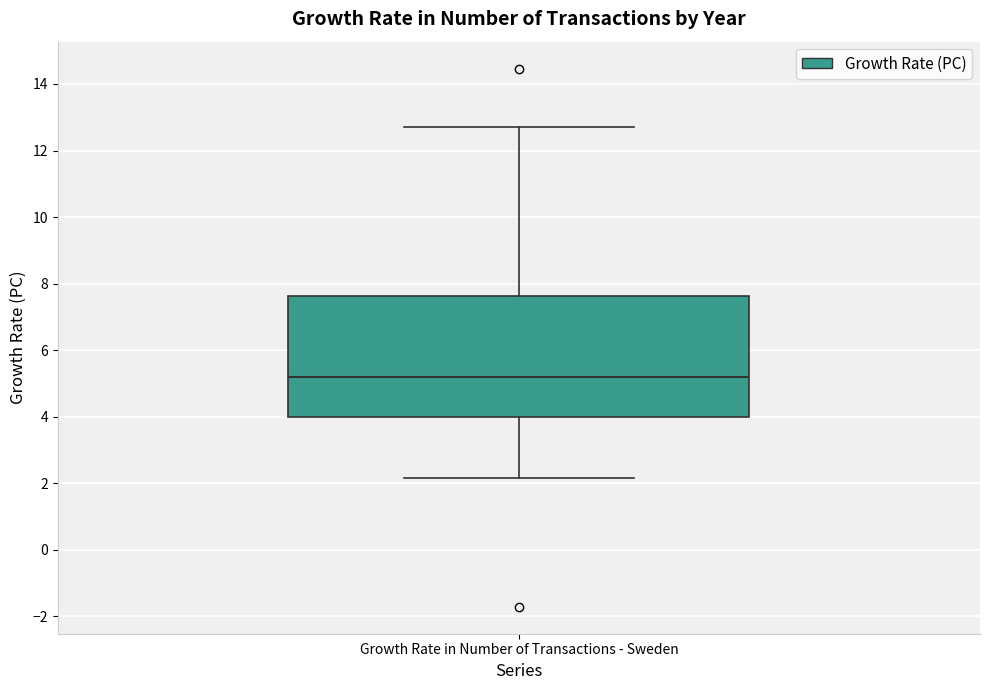

Where does the median line of the box for Growth Rate in Number of Transactions - Sweden sit on the y-axis? The values are not printed on the chart, so give them approximately, as read against the axis.

5.2